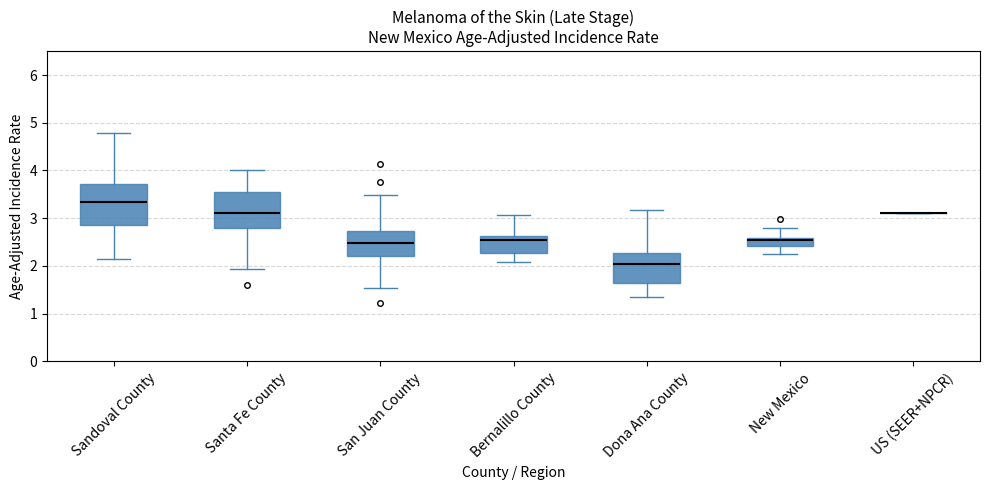

Where is the lower edge of the box for Sandoval County on the y-axis? The values are not printed on the chart, so give them approximately, as read against the axis.

2.9